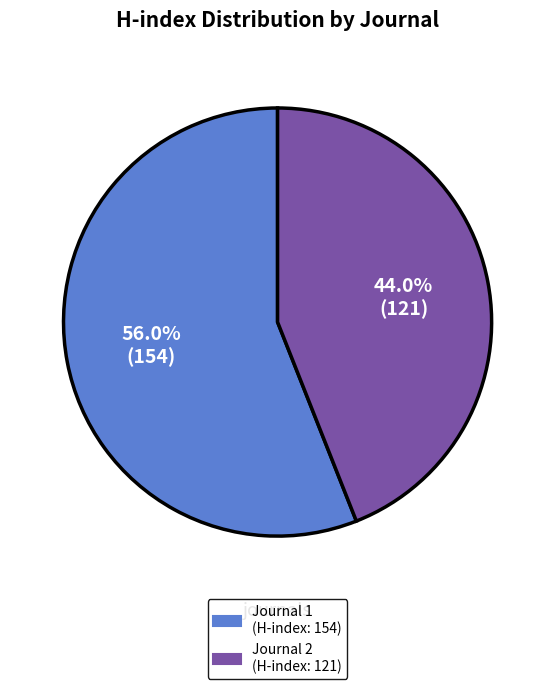

Does any single category account for the majority?

Yes